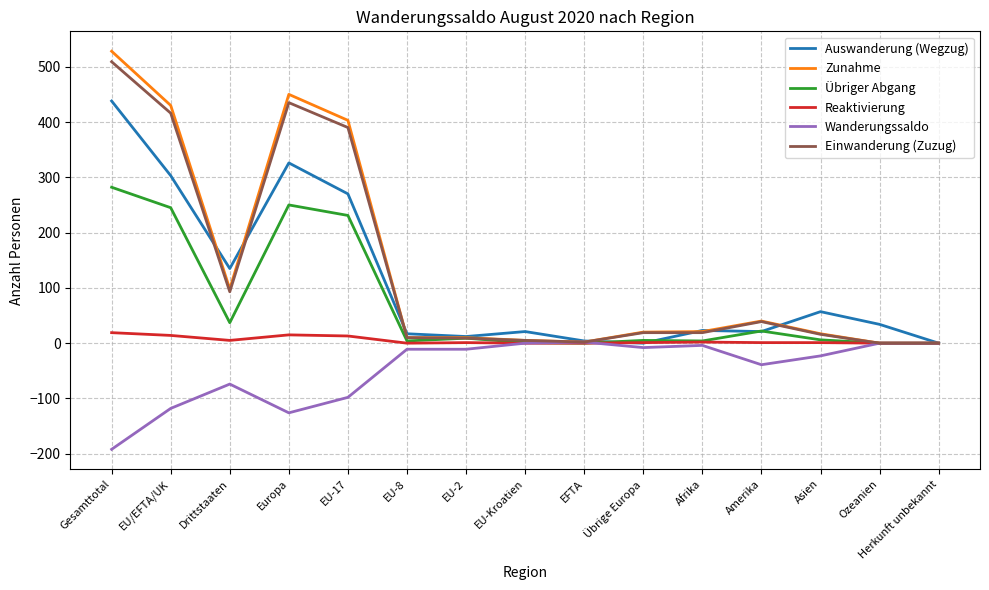

Where is Auswanderung (Wegzug) nearest to the value 219?

EU-17